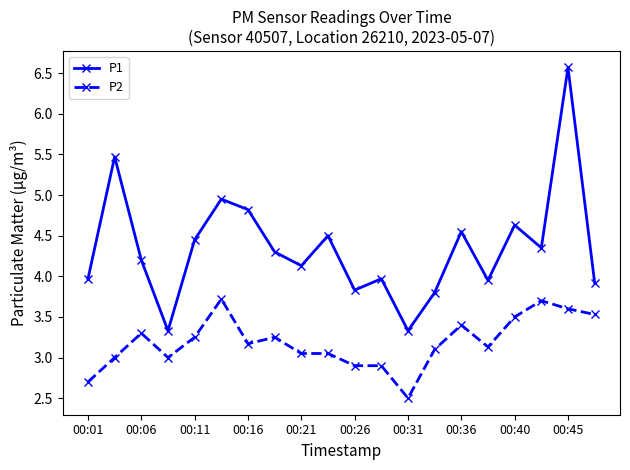

List the series in order of their overall mean, lowest first.

P2, P1